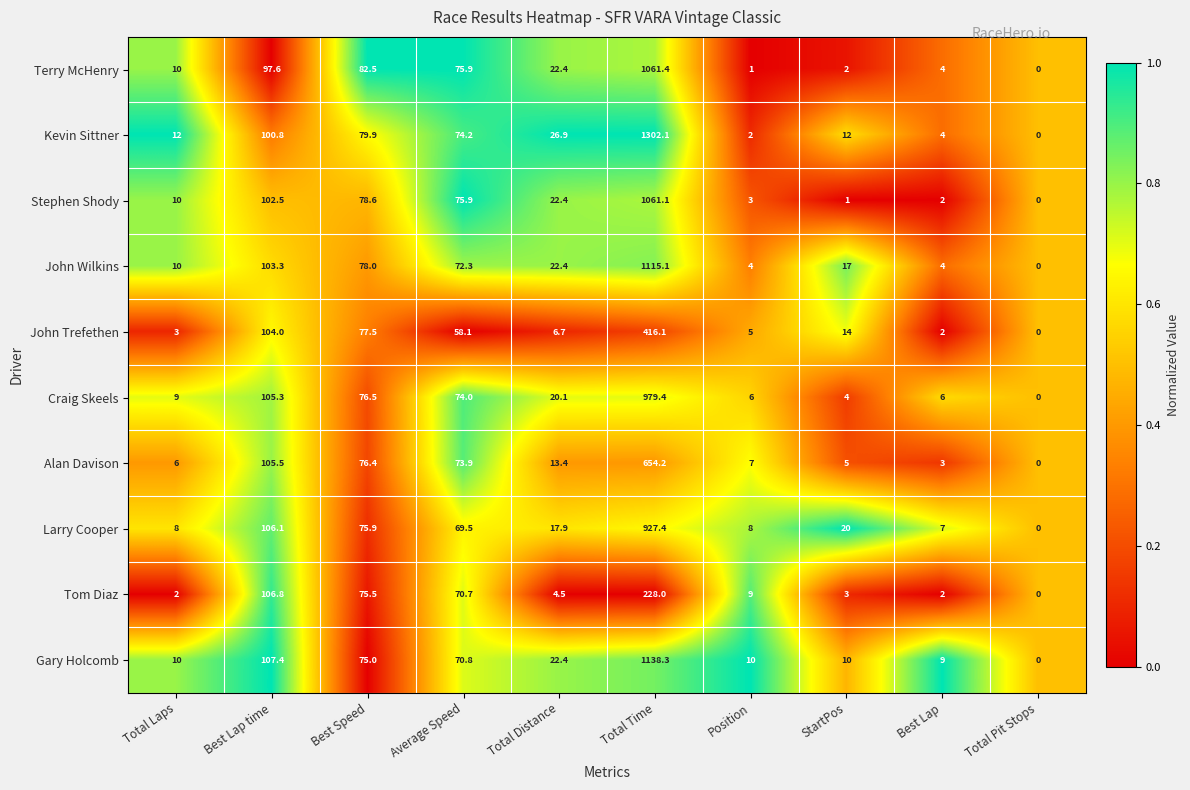

Rank the series by their maximum value, from highest to lowest.

Kevin Sittner, Gary Holcomb, John Wilkins, Terry McHenry, Stephen Shody, Craig Skeels, Larry Cooper, Alan Davison, John Trefethen, Tom Diaz